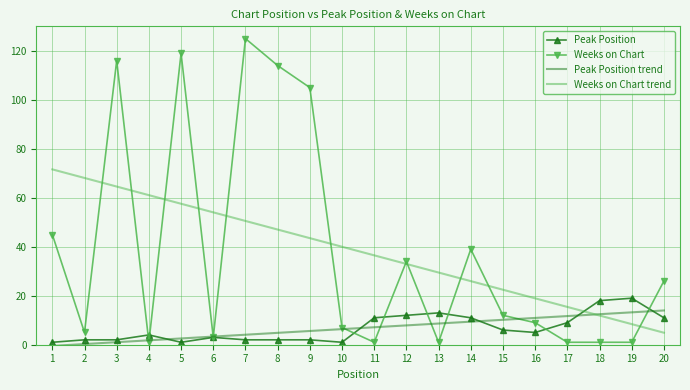

True or false: Weeks on Chart has a value of 125.0 at 7.

True